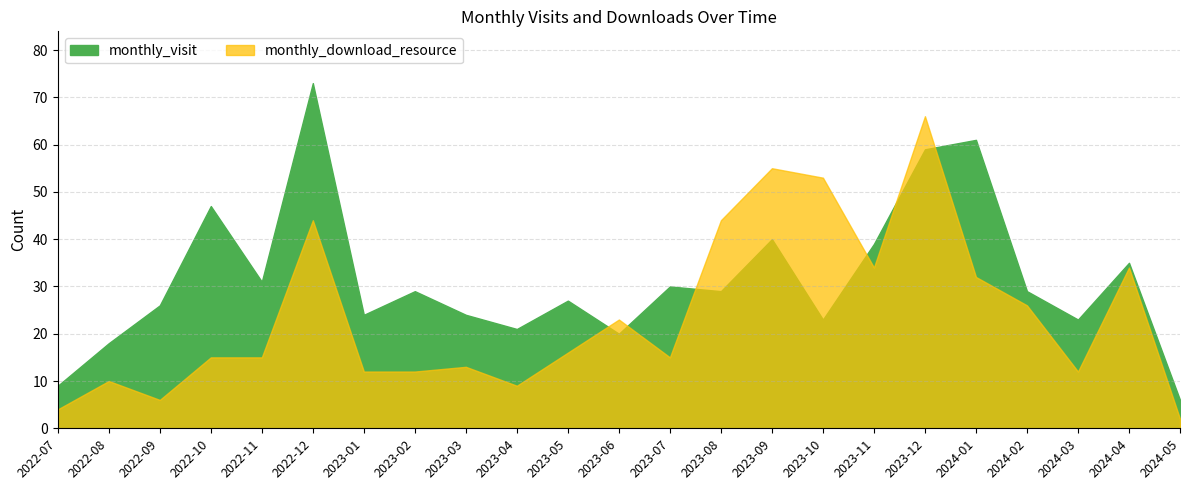

What is the label of the 1st point from the left?

2022-07